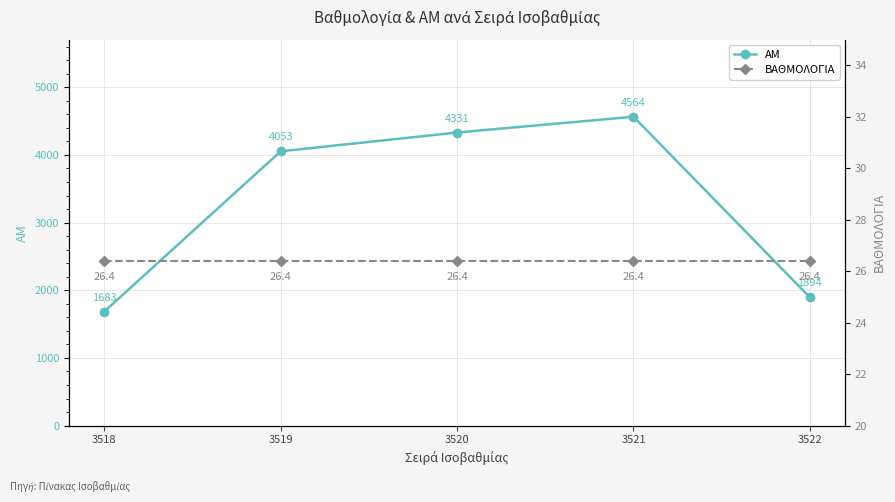

Reading left to right, transcribe all the data shown in this chart.

ΑΜ: 3518=1683.0	3519=4053.0	3520=4331.0	3521=4564.0	3522=1894.0
ΒΑΘΜΟΛΟΓΙΑ: 3518=26.4	3519=26.4	3520=26.4	3521=26.4	3522=26.4